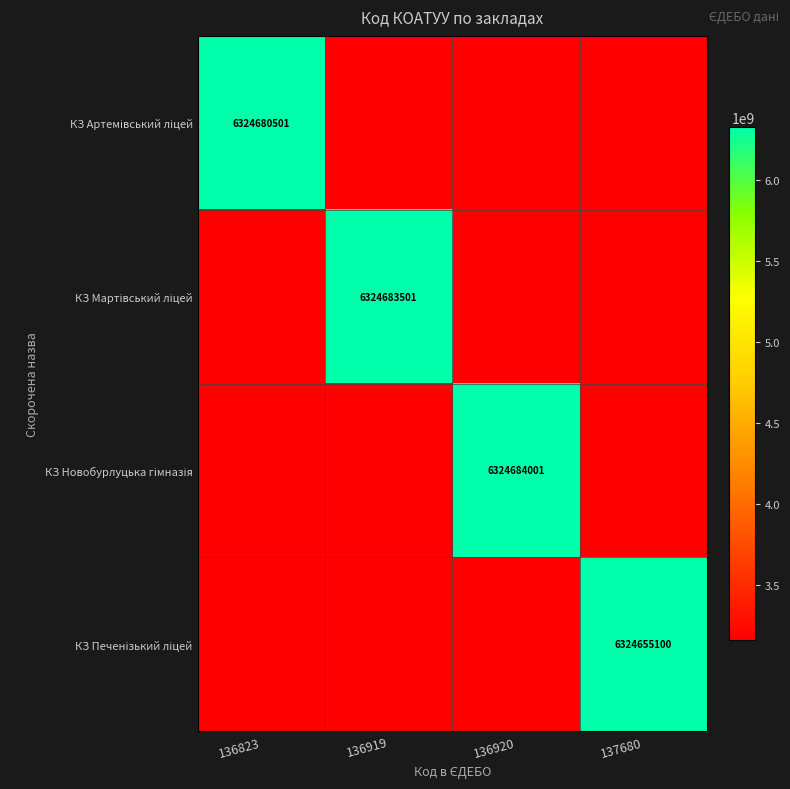

At which category does the chart reach its minimum across all series?

136919